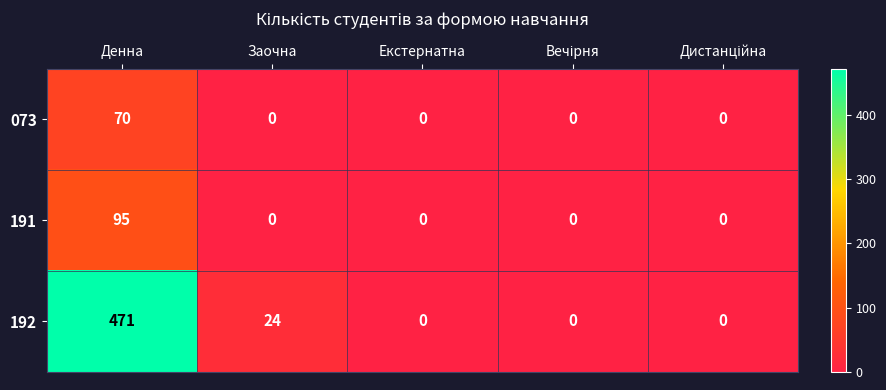

The 192 series shows 155 at Екстернатна. True or false?

False